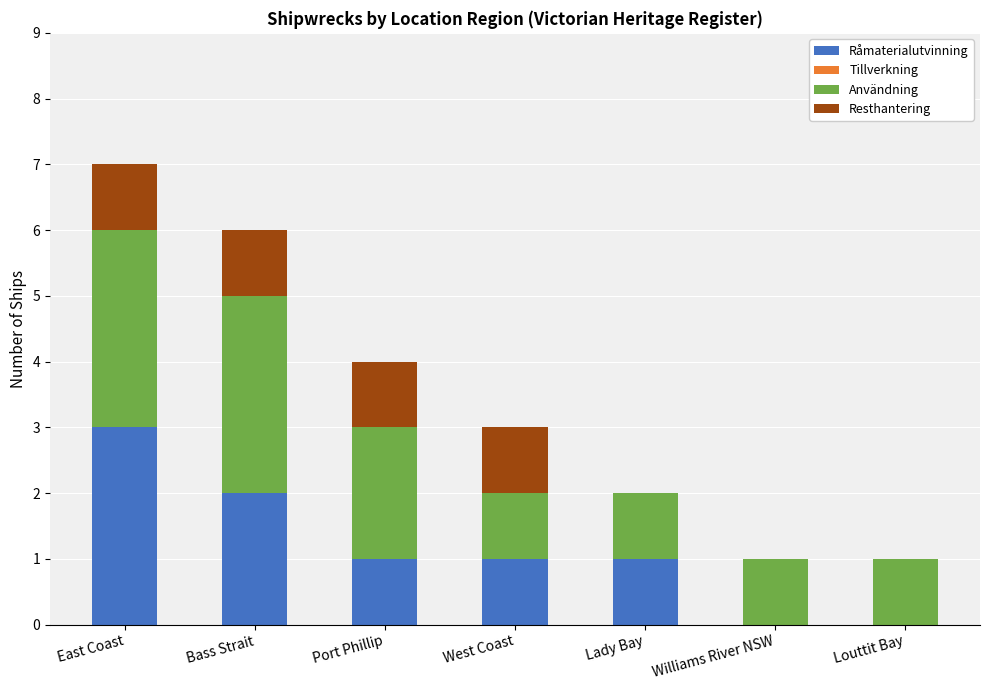

Reading right to left, what are the values for Råmaterialutvinning?

Louttit Bay=0	Williams River NSW=0	Lady Bay=1	West Coast=1	Port Phillip=1	Bass Strait=2	East Coast=3